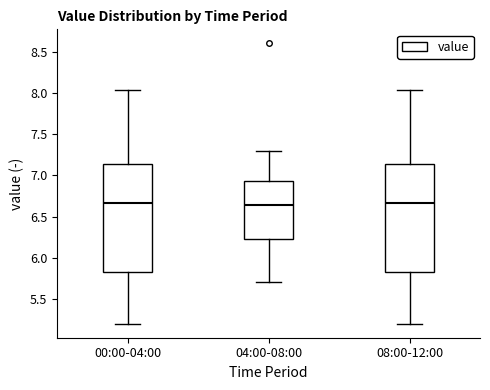

Reading left to right, transcribe this box plot: for each box, give where its median line is, the range the box spans, and where its two whiskers end, as read against the y-axis. The values are not printed on the chart, so give them approximately, as read against the axis.

00:00-04:00: median 6.65, box 5.85 to 7.15, whiskers 5.20 to 8.05
04:00-08:00: median 6.65, box 6.20 to 6.95, whiskers 5.70 to 7.30
08:00-12:00: median 6.65, box 5.85 to 7.15, whiskers 5.20 to 8.05